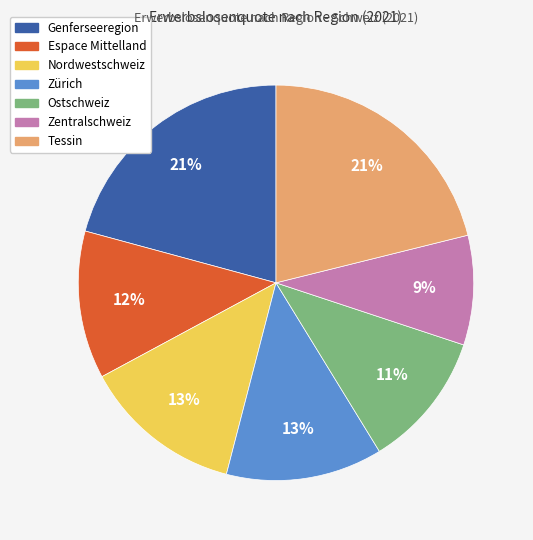

To the nearest percent, what is the combined percentage of Genferseeregion and Zürich?

34%